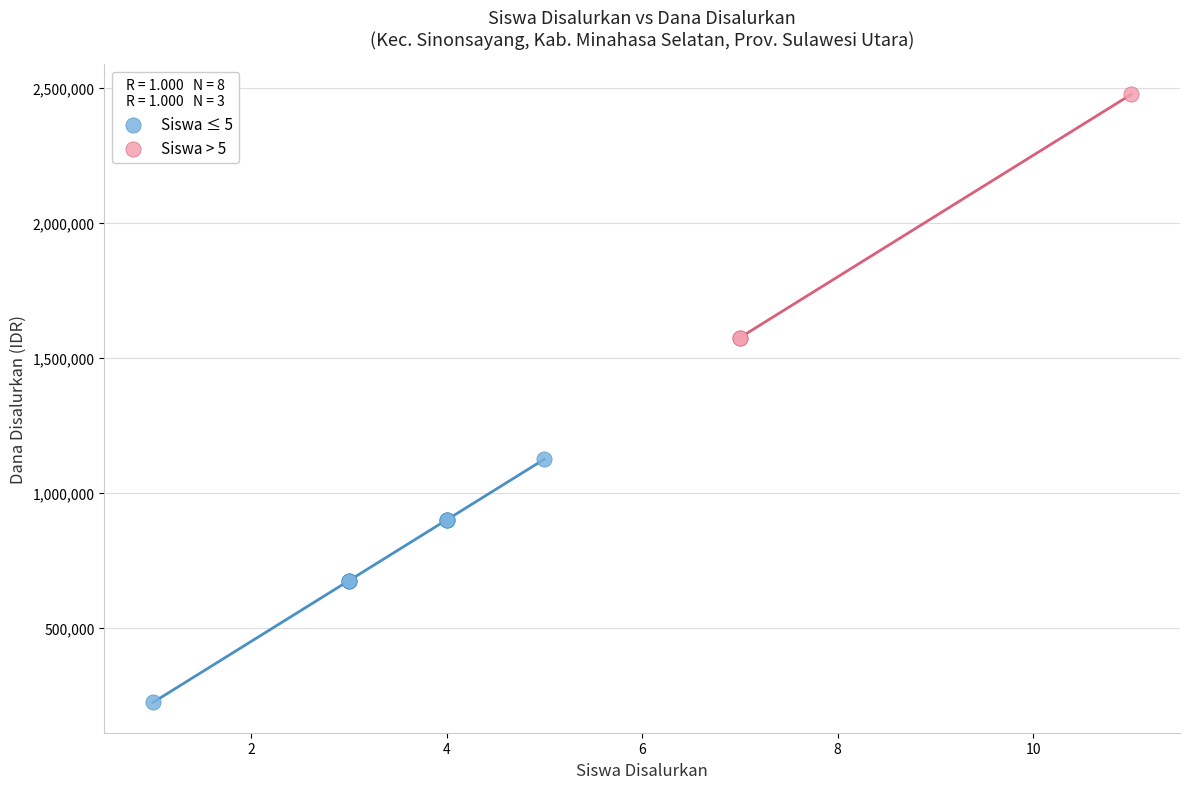

Which series contains the lowest Y value?

Siswa ≤ 5